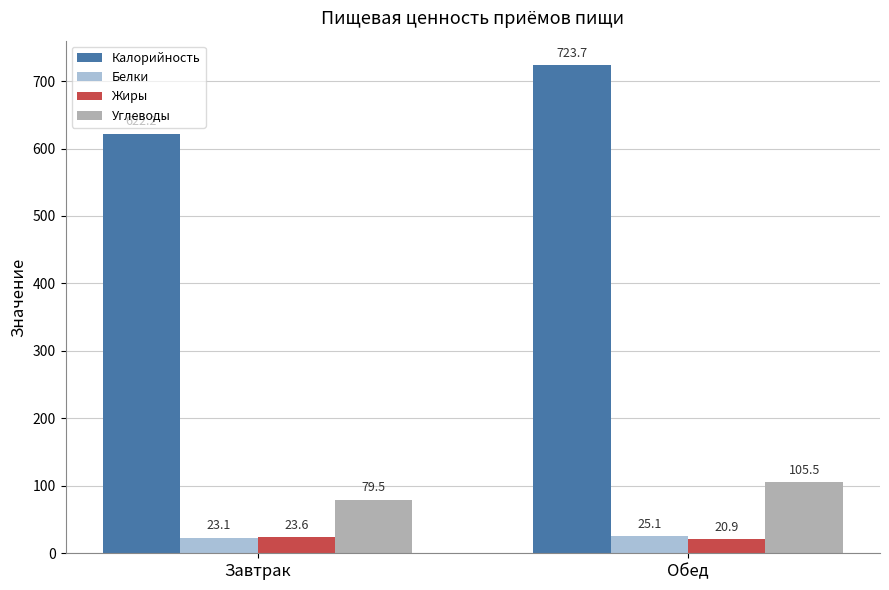

Which category has the lowest value in the Калорийность series?

Завтрак